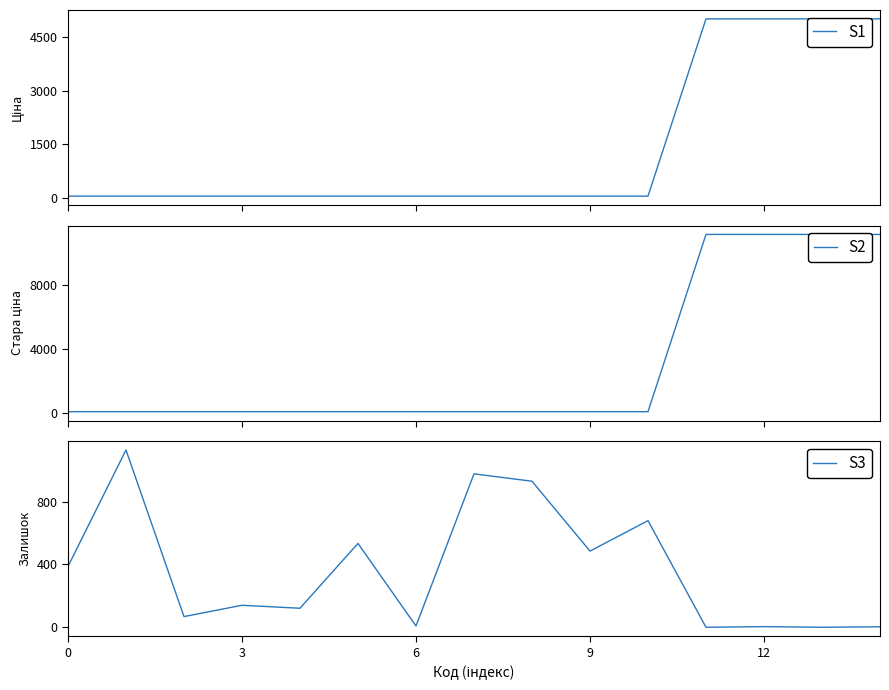

What is the sum of all S1 values?

20503.0